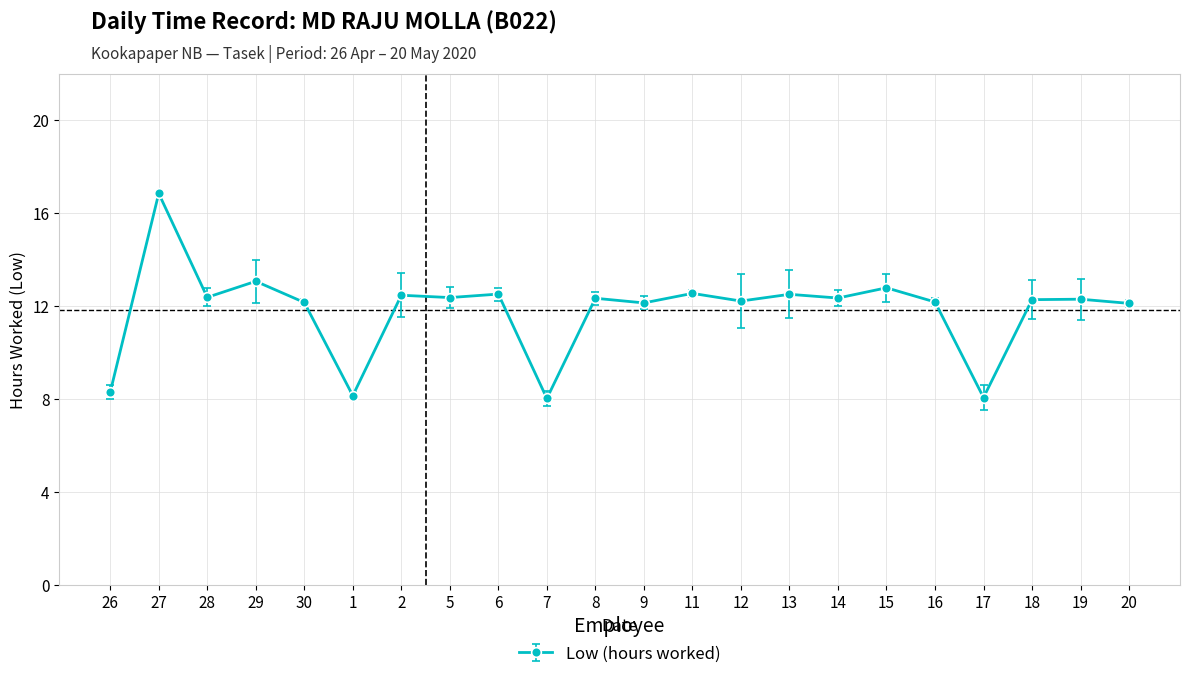

What is the label of the 15th point from the right?

5